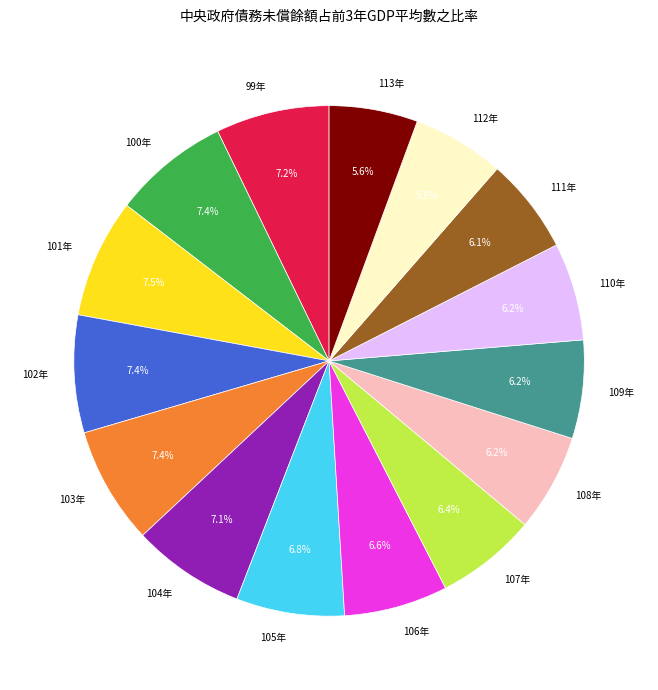

To the nearest percent, what percentage of the pie is 112年?

6%